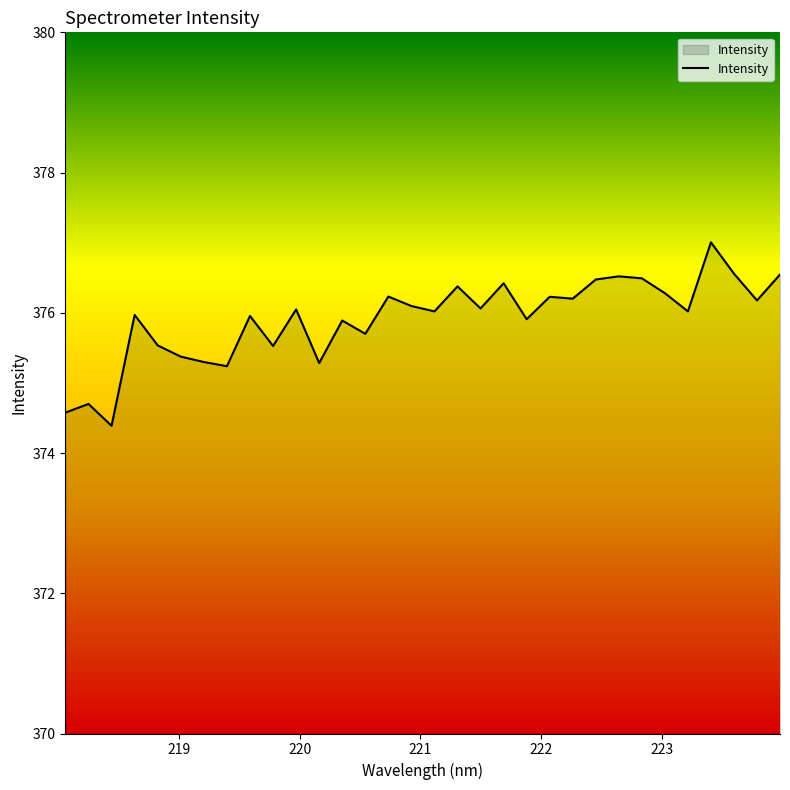

What is the difference between the maximum and minimum values?

2.6